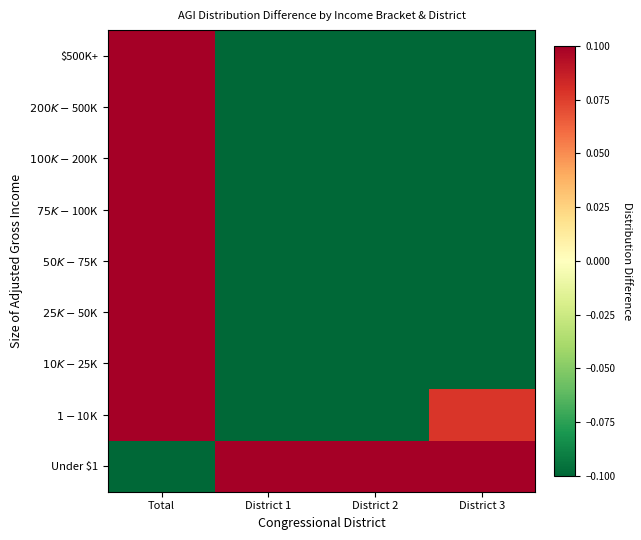

Which category has the highest value across all series?

District 1